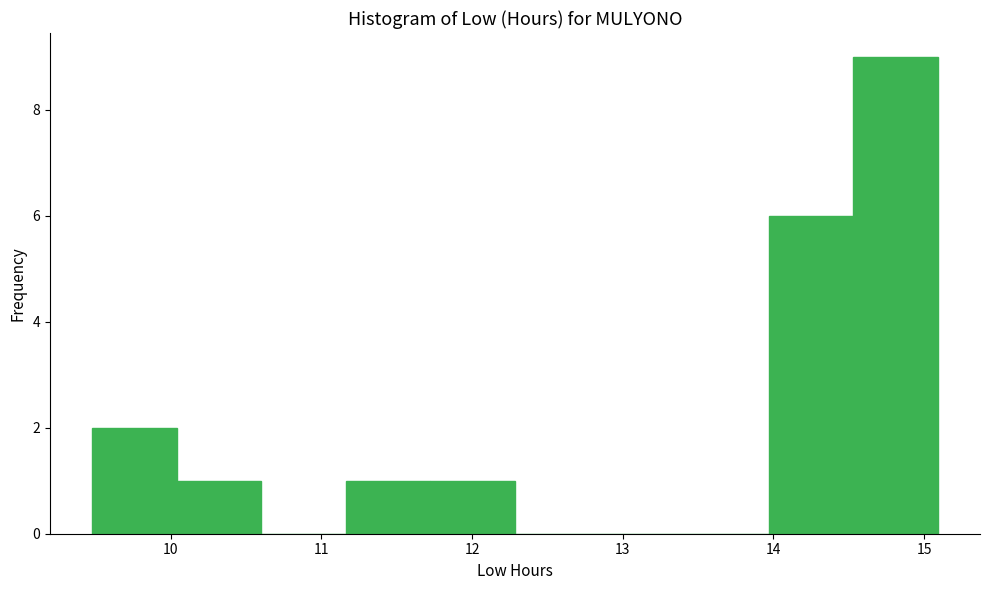

Reading left to right, transcribe this chart: for each bar, give the range it covers on the x-axis and its height. Neither the bar edges nor the heights are printed on the chart, so give them approximately, as read against the axes.

9.5 to 10.0: 2
10.0 to 10.6: 1
10.6 to 11.2: 0
11.2 to 11.7: 1
11.7 to 12.3: 1
12.3 to 12.8: 0
12.8 to 13.4: 0
13.4 to 14.0: 0
14.0 to 14.5: 6
14.5 to 15.1: 9